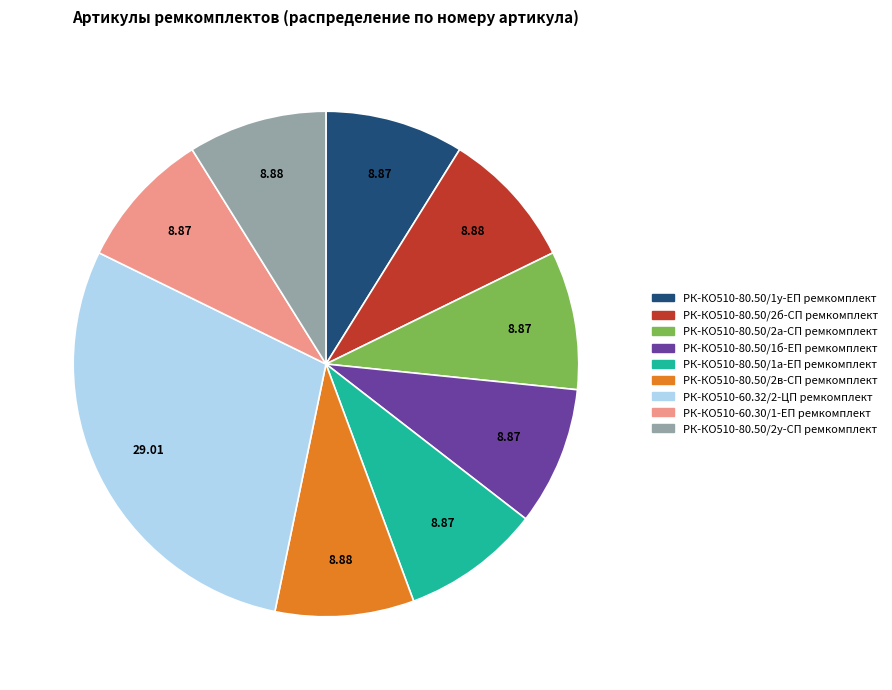

The РК-КО510-80.50/2а-СП ремкомплект slice represents 9% of the pie. True or false?

True